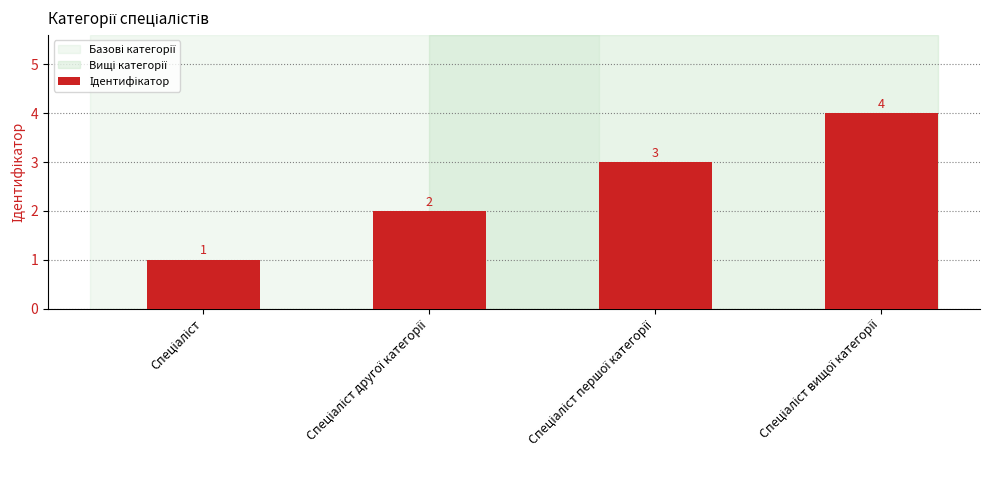

What is the difference between the maximum and minimum values?

3